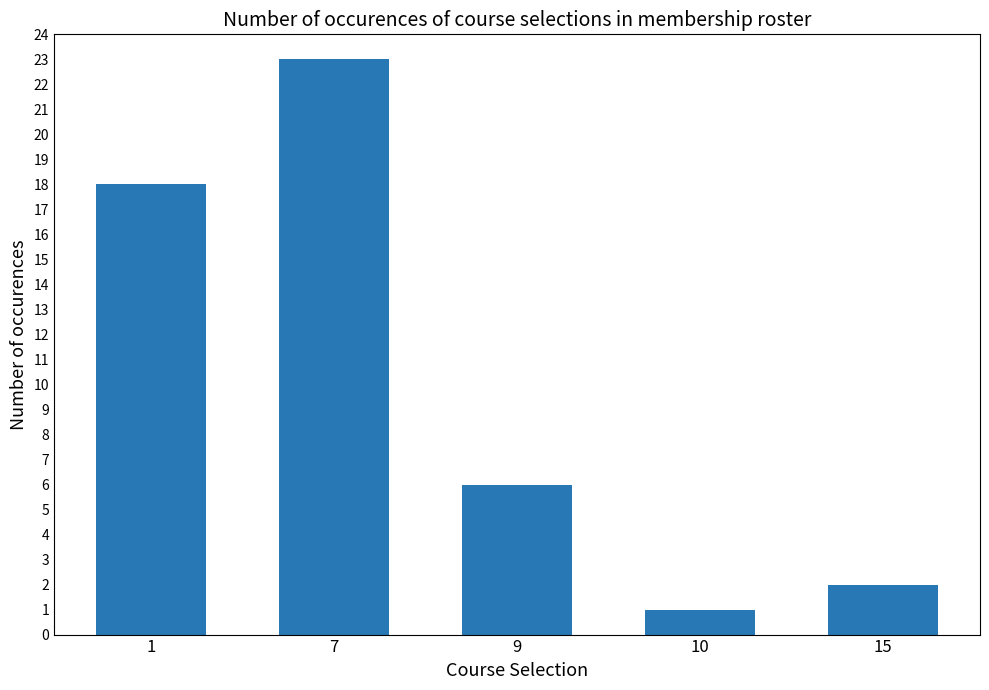

Between 7 and 10, which is larger?

7